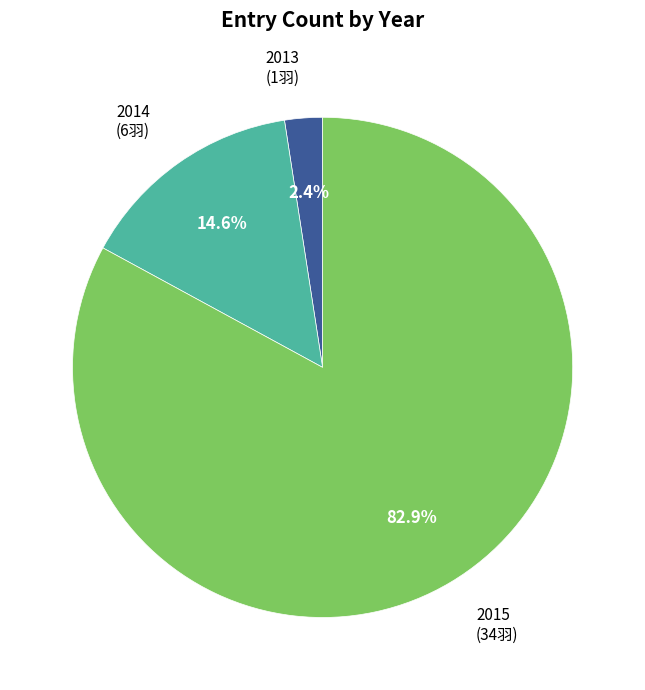

Is there a majority slice in this chart?

Yes